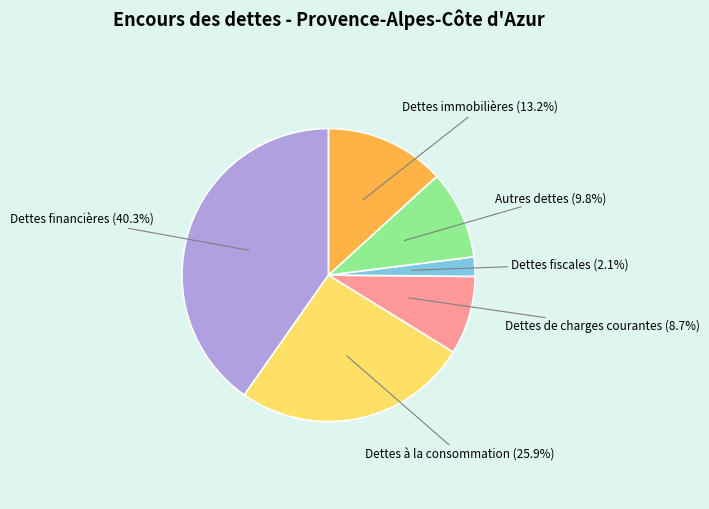

Which slice is the smallest?

Dettes fiscales